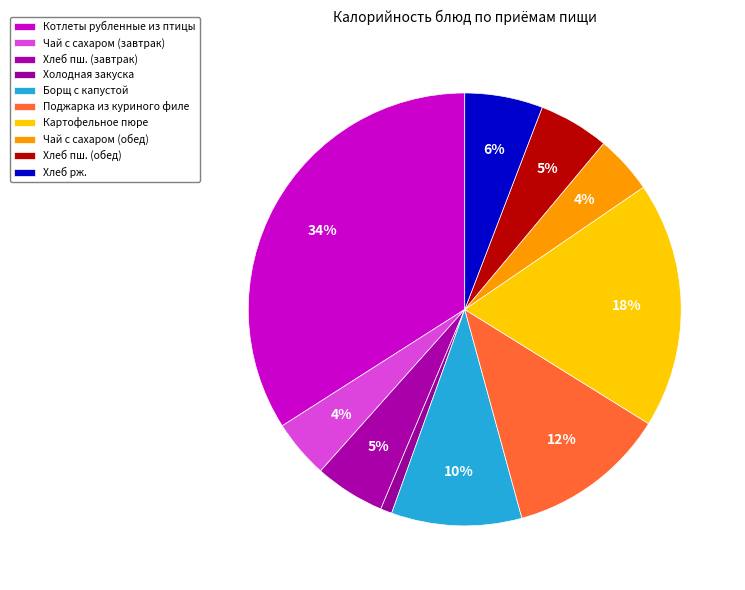

How many slices are in this pie chart?

10